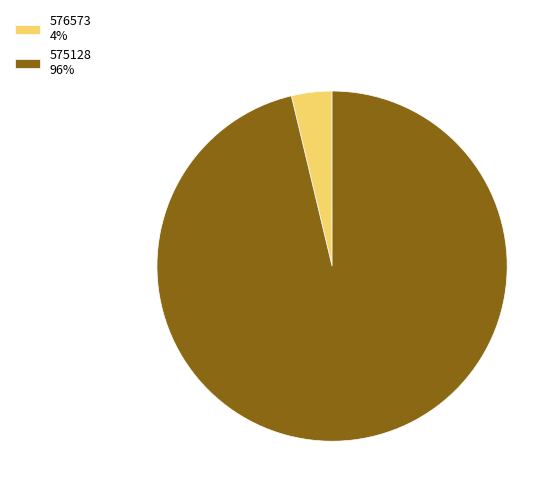

Is there a majority slice in this chart?

Yes